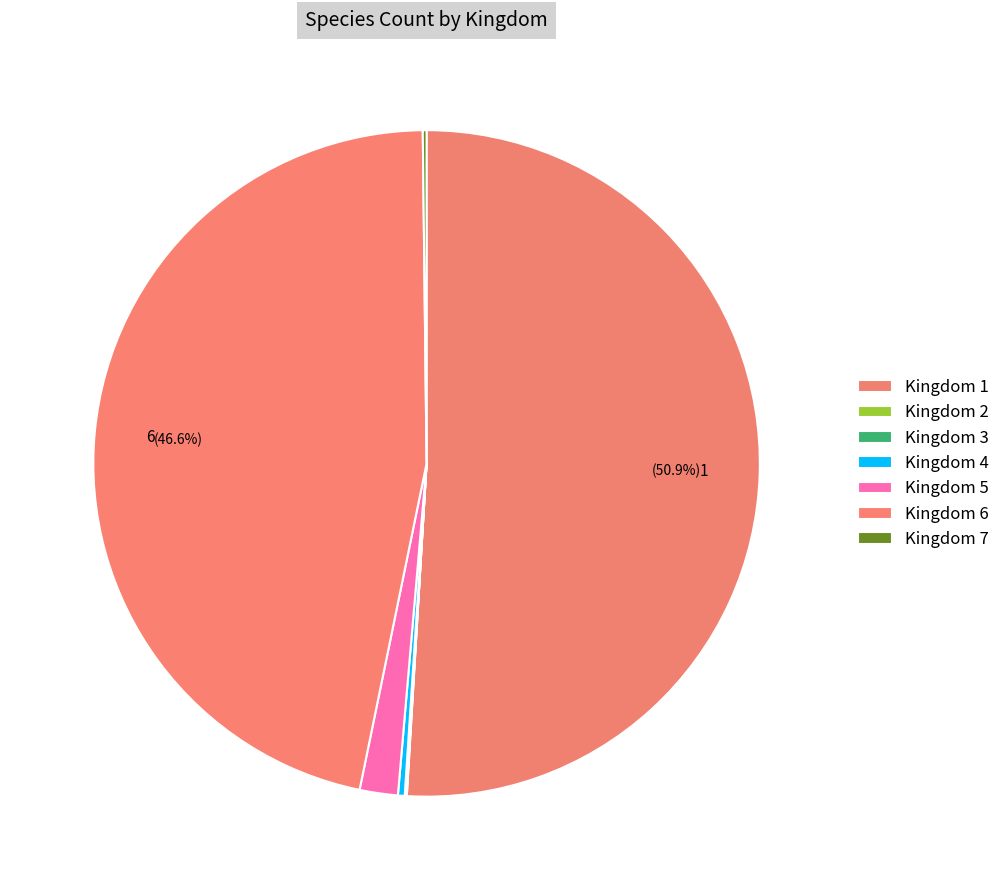

Which category has the smallest portion of the pie?

2